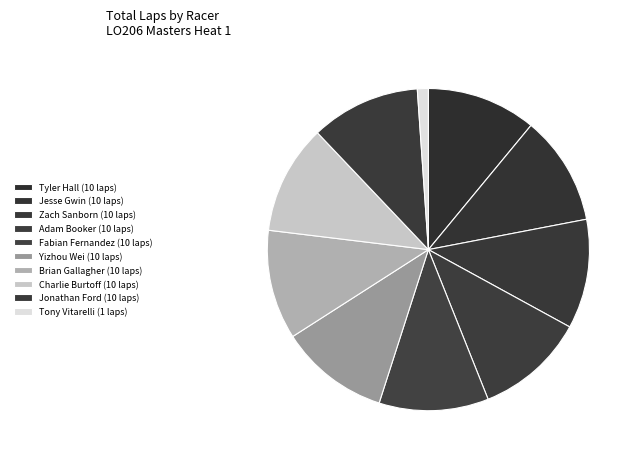

How many slices are in this pie chart?

10